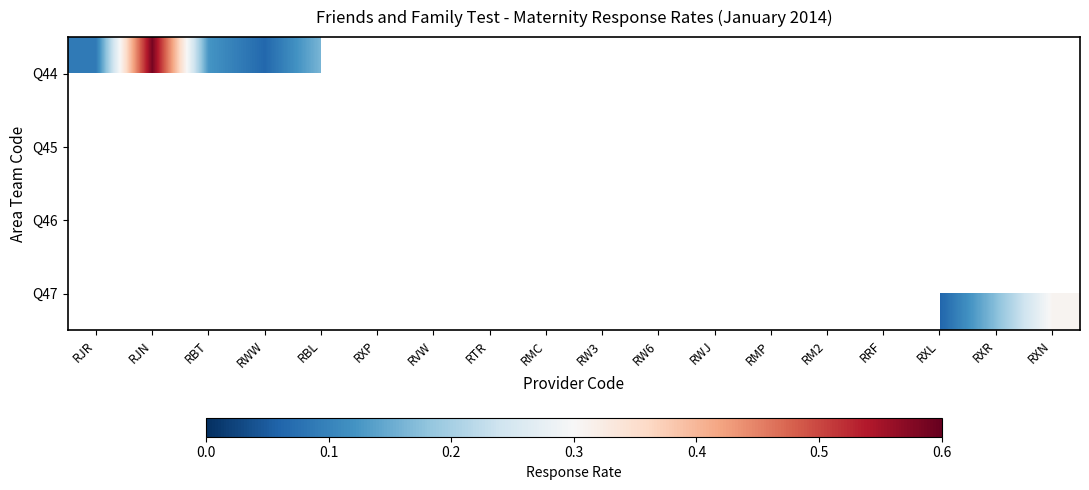

Which category has the lowest value across all series?

RMP